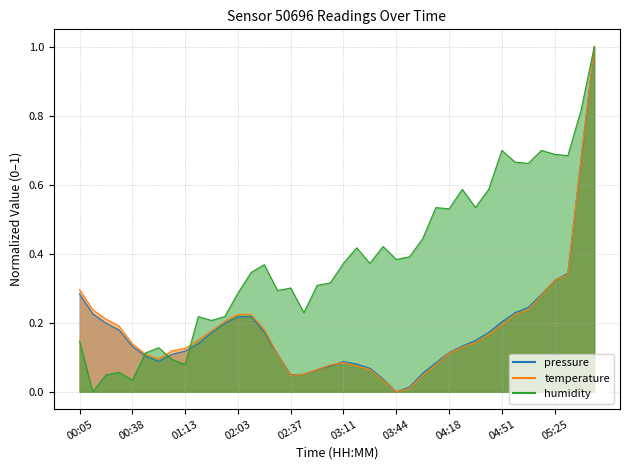

At how many categories does at least one series exceed 0?

40